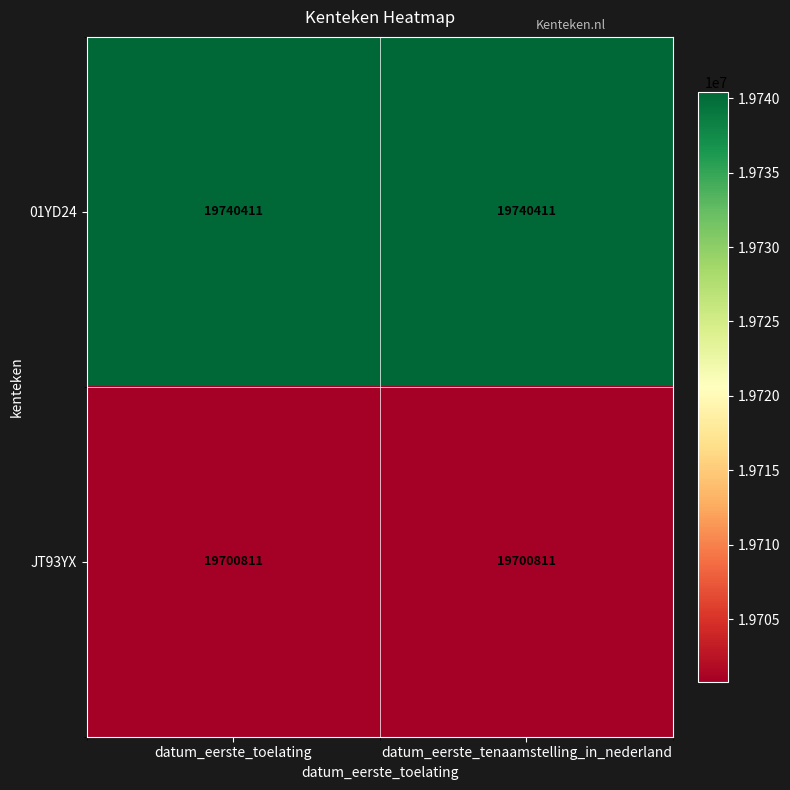

Is the value of JT93YX at datum_eerste_tenaamstelling_in_nederland greater than the value of 01YD24 at datum_eerste_tenaamstelling_in_nederland?

No